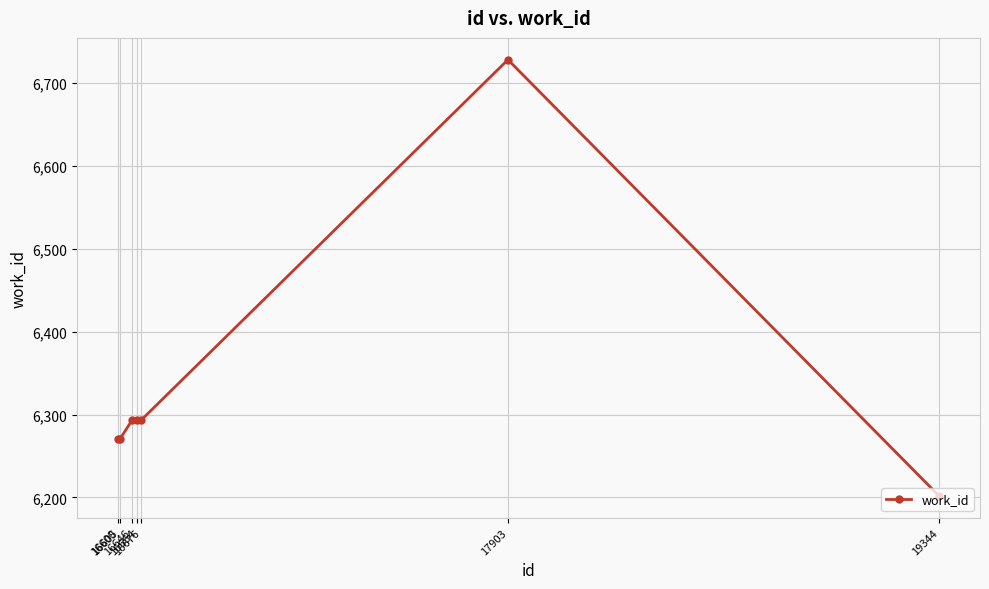

Reading right to left, transcribe all the data shown in this chart.

19344=6202	17903=6728	16676=6293	16664=6293	16646=6293	16605=6270	16600=6270